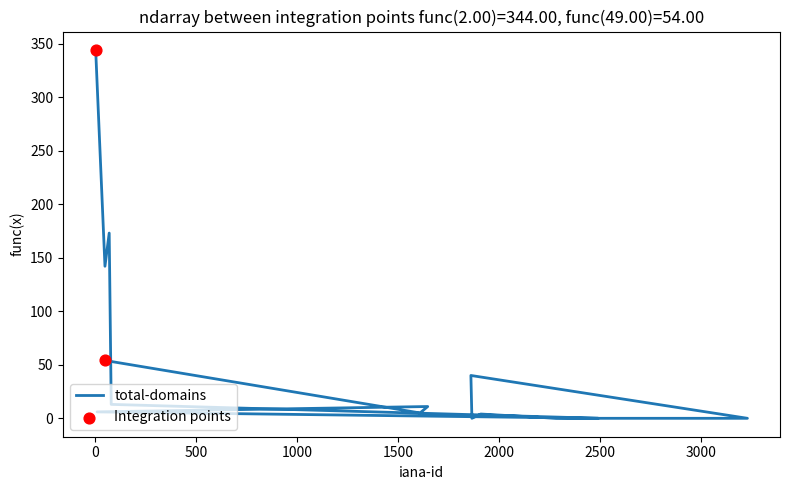

At which category is the sum across all series the highest?

2